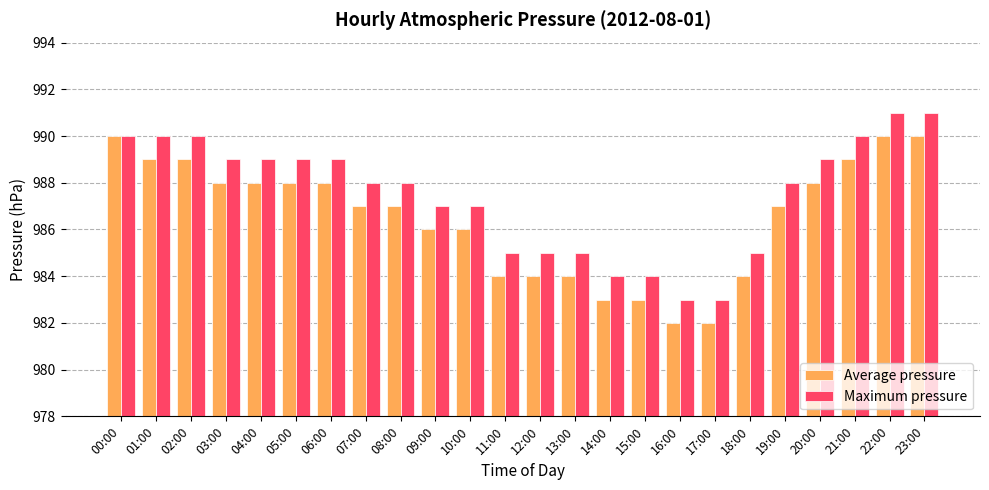

Is it true that Average pressure equals 1309 at 17:00?

False